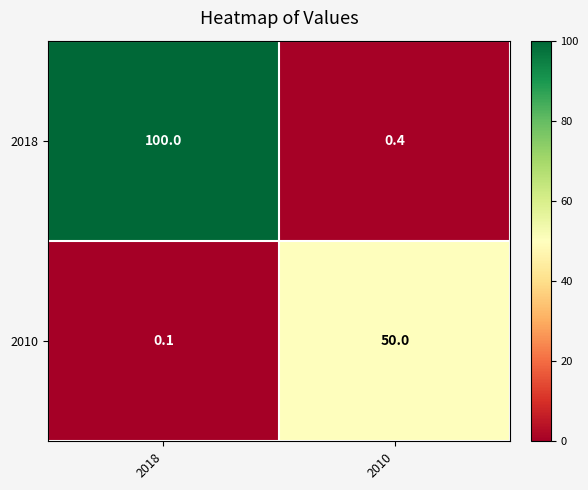

Count the number of categories in the chart.

2